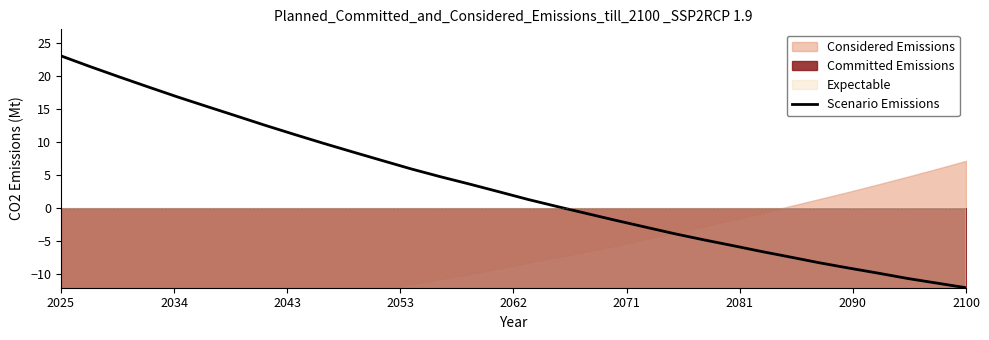

Which category has the highest value in the Scenario Emissions series?

2025